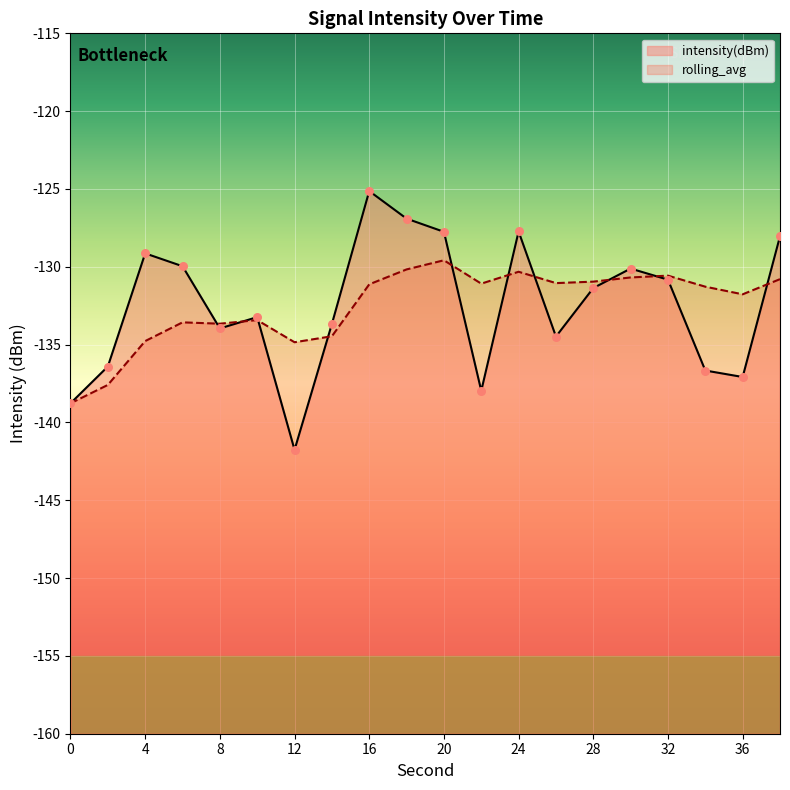

Which series reaches the maximum Y coordinate?

intensity(dBm)